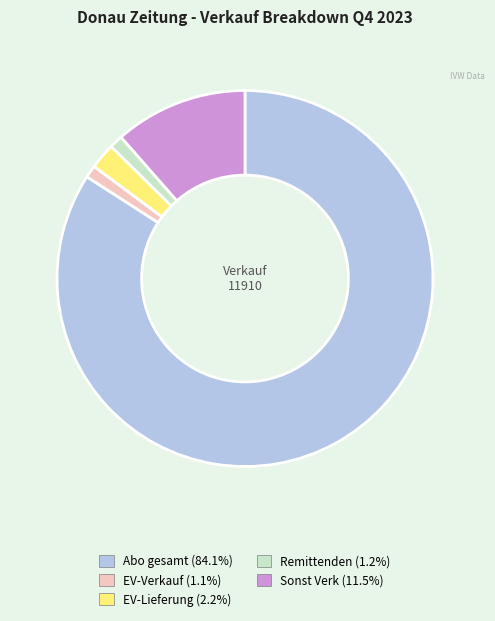

Is Remittenden (1.2%) the majority of the pie?

No